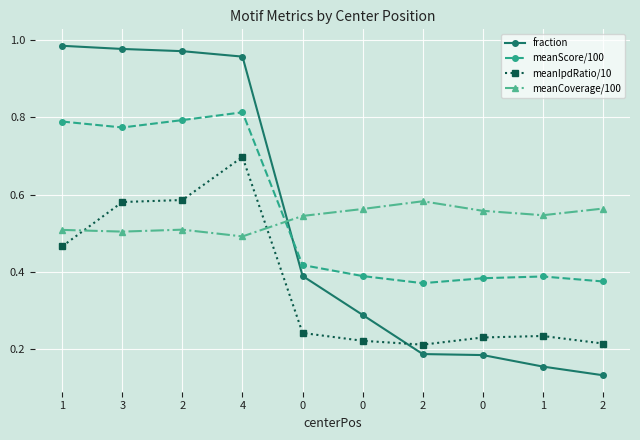

What is the highest value of the meanCoverage/100 series?

0.6